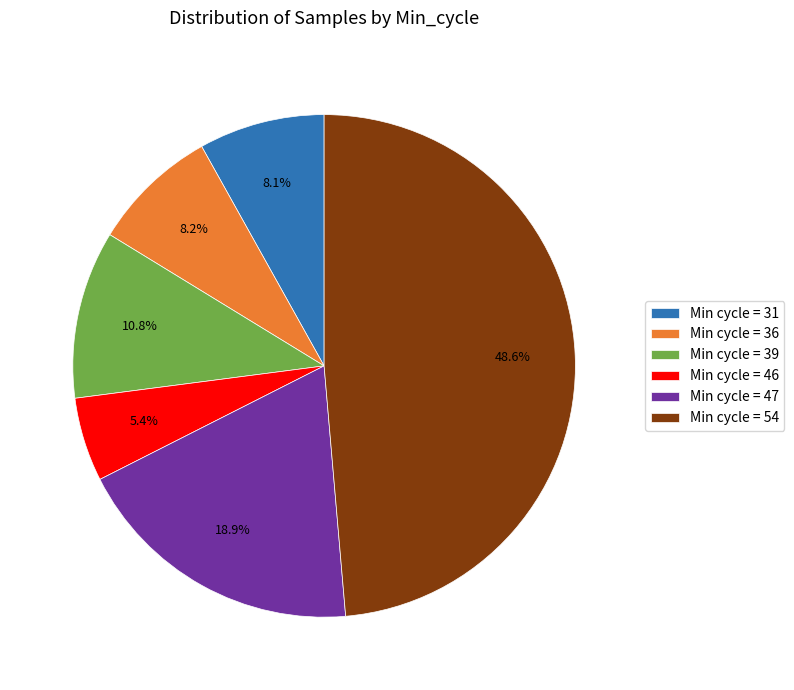

Between Min cycle = 31 and Min cycle = 54, which is larger?

Min cycle = 54